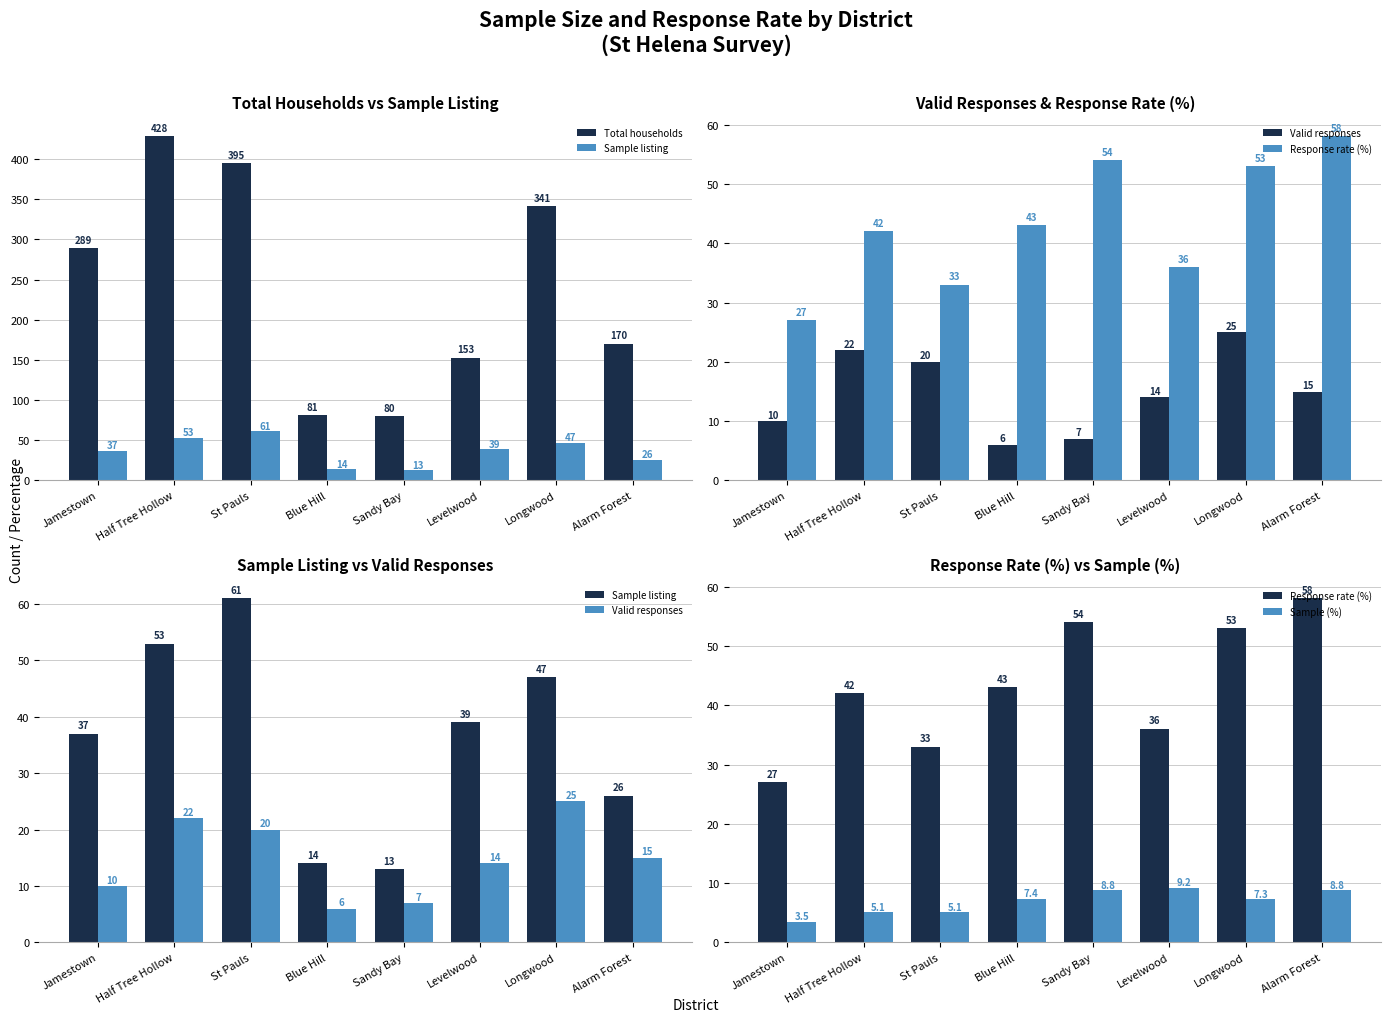

How many categories are shown in the chart?

8